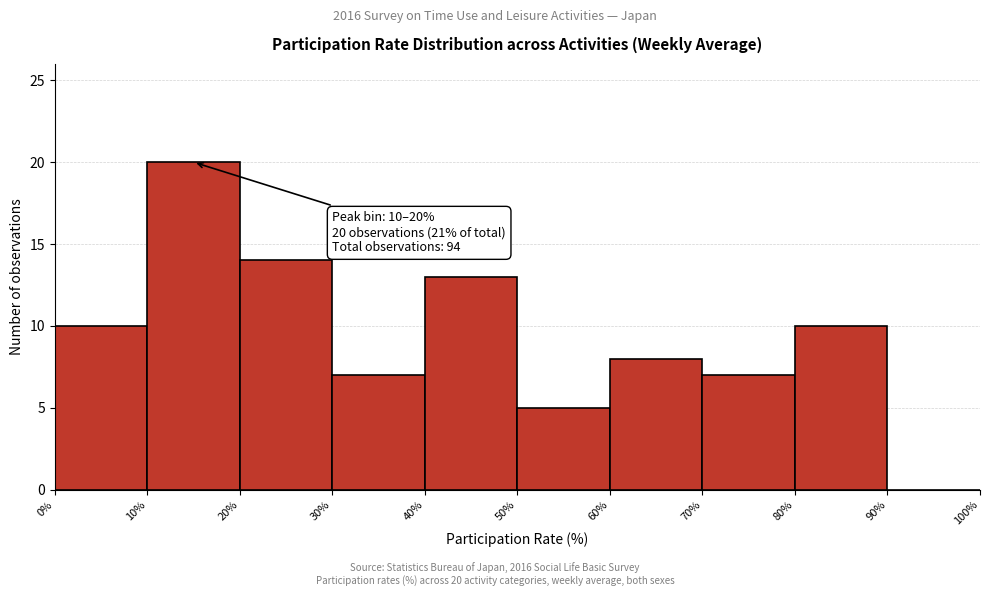

Which range on the x-axis has the tallest bar?

10% to 20%